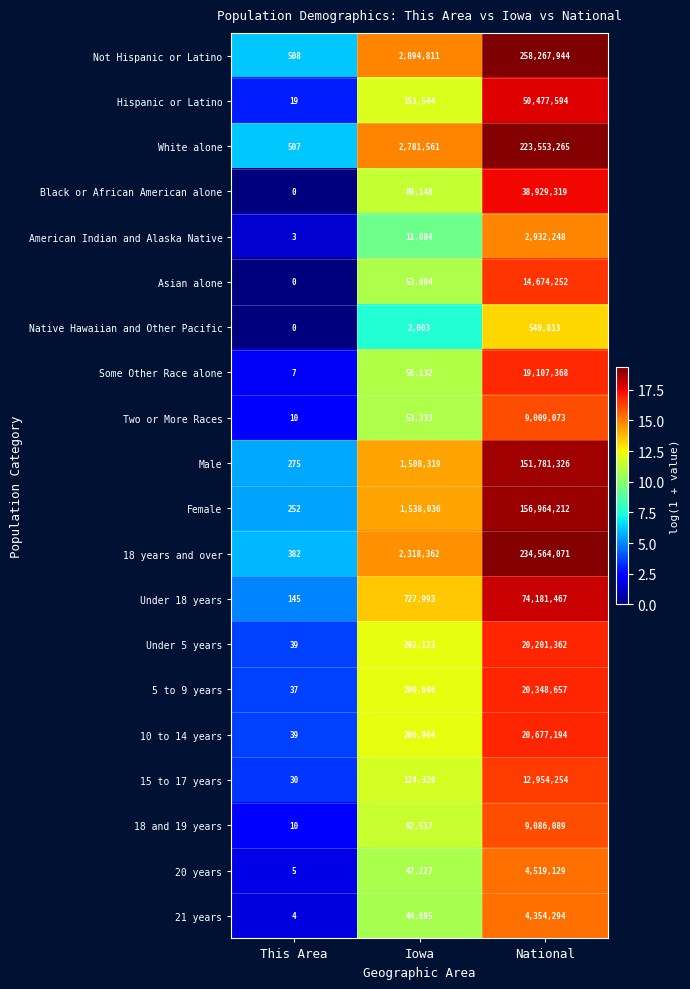

What is the total value across all series at This Area?

2272